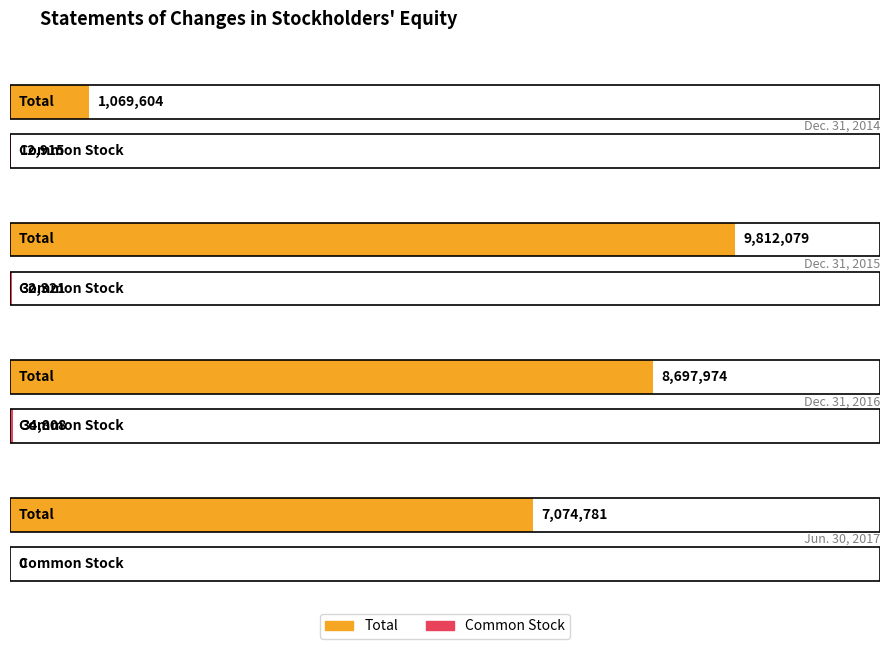

The value of Common Stock at Dec. 31, 2016 is 56395. True or false?

False